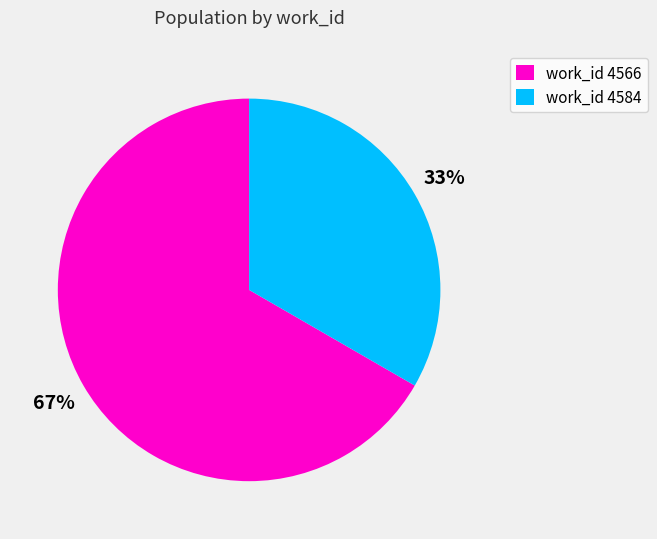

Does any single category account for the majority?

Yes